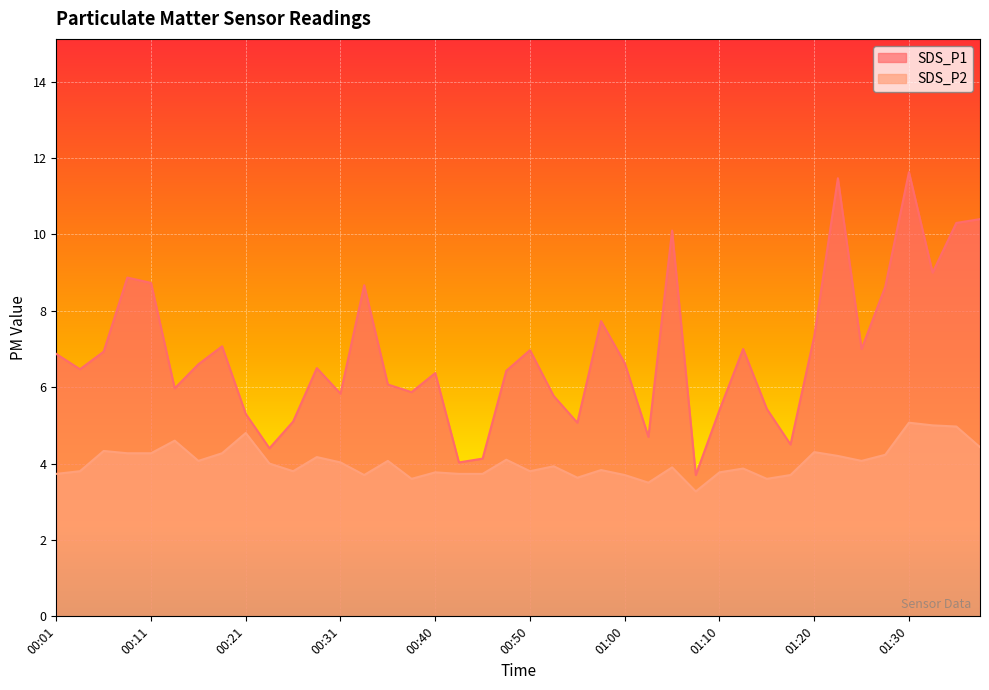

Rank the categories by SDS_P1 value from highest to lowest.

01:30, 01:23, 01:37, 01:35, 01:05, 01:32, 00:09, 00:11, 00:33, 01:28, 00:58, 01:20, 00:18, 01:13, 01:25, 00:50, 00:06, 00:01, 01:00, 00:16, 00:28, 00:04, 00:48, 00:40, 00:36, 00:13, 00:38, 00:31, 00:53, 01:15, 01:10, 00:21, 00:26, 00:55, 01:03, 01:18, 00:23, 00:45, 00:43, 01:08